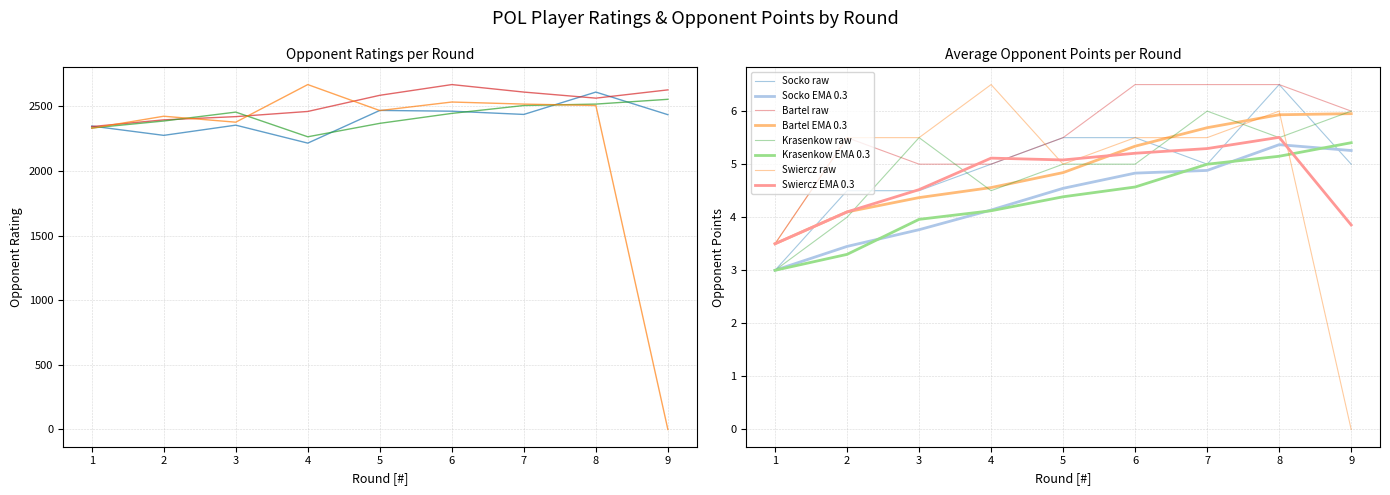

Is it true that Bartel EMA 0.3 equals 5.7 at 1?

False